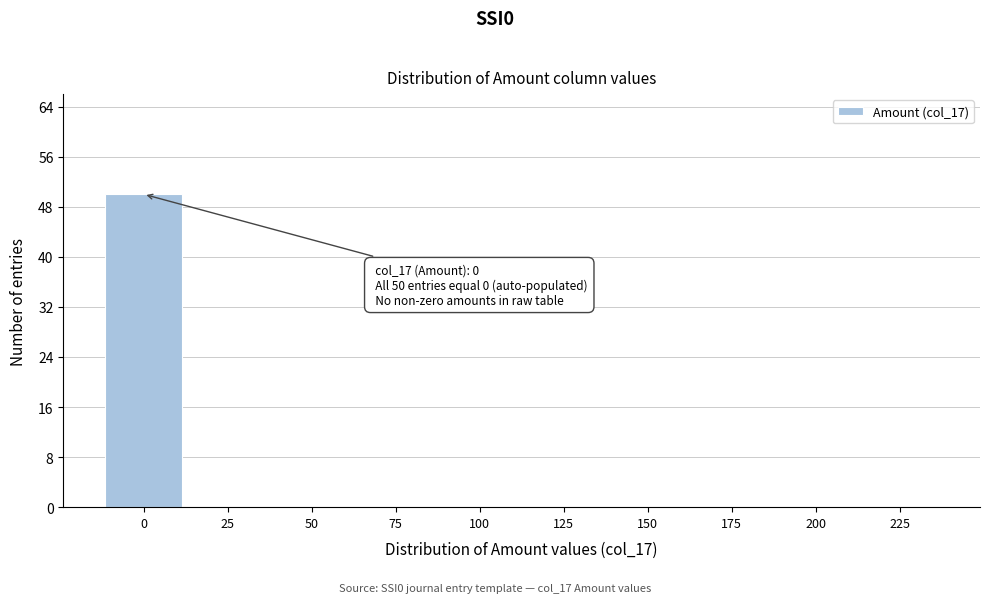

Reading left to right, extract all data points from this chart.

0=50	25=0	50=0	75=0	100=0	125=0	150=0	175=0	200=0	225=0